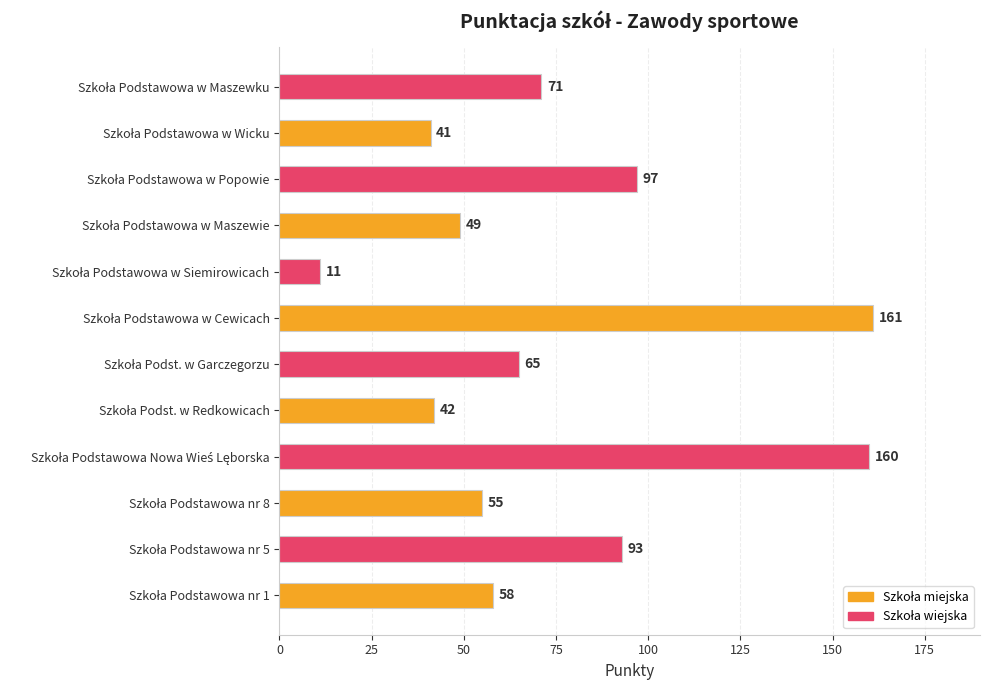

What is the average value?

75